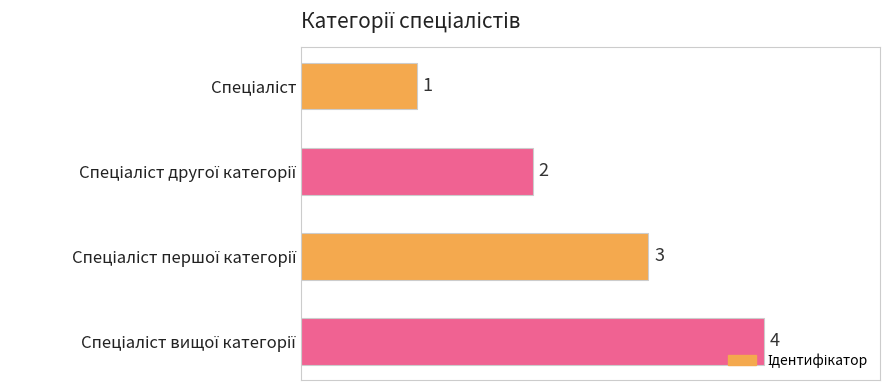

What is the value of the 2nd bar from the top?

2